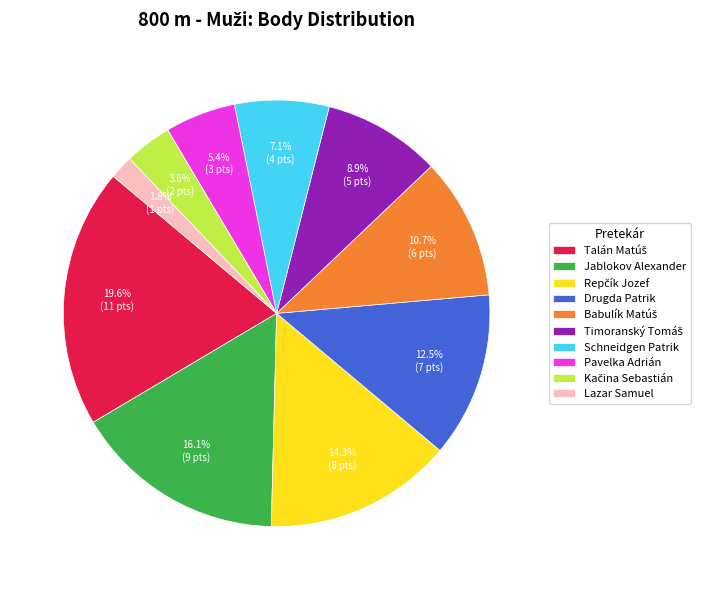

Does Jablokov Alexander account for over 50% of the chart?

No